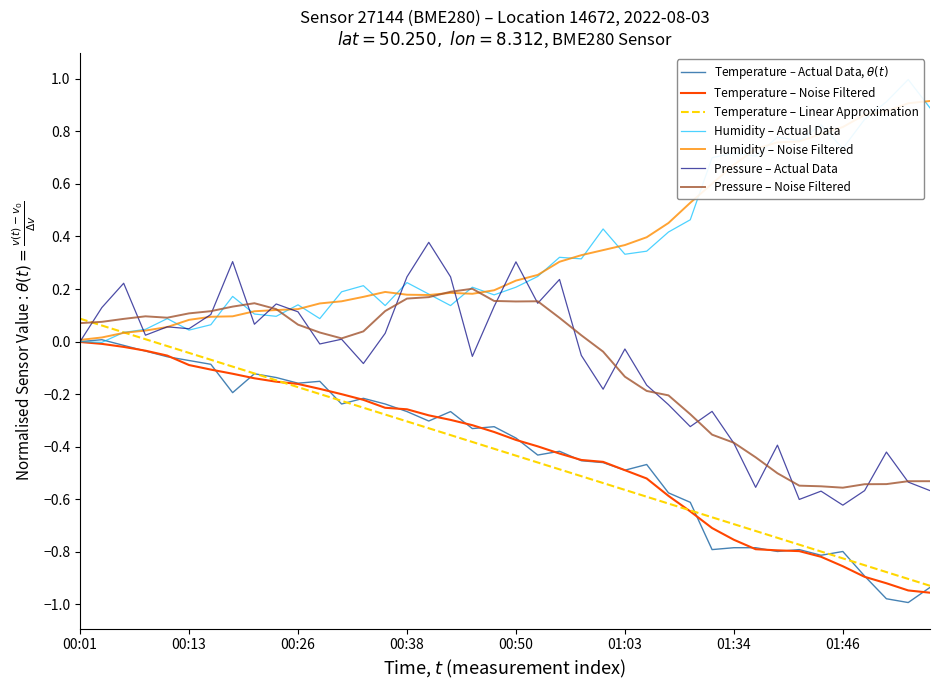

Is this an area chart (filled region under the line)?

No